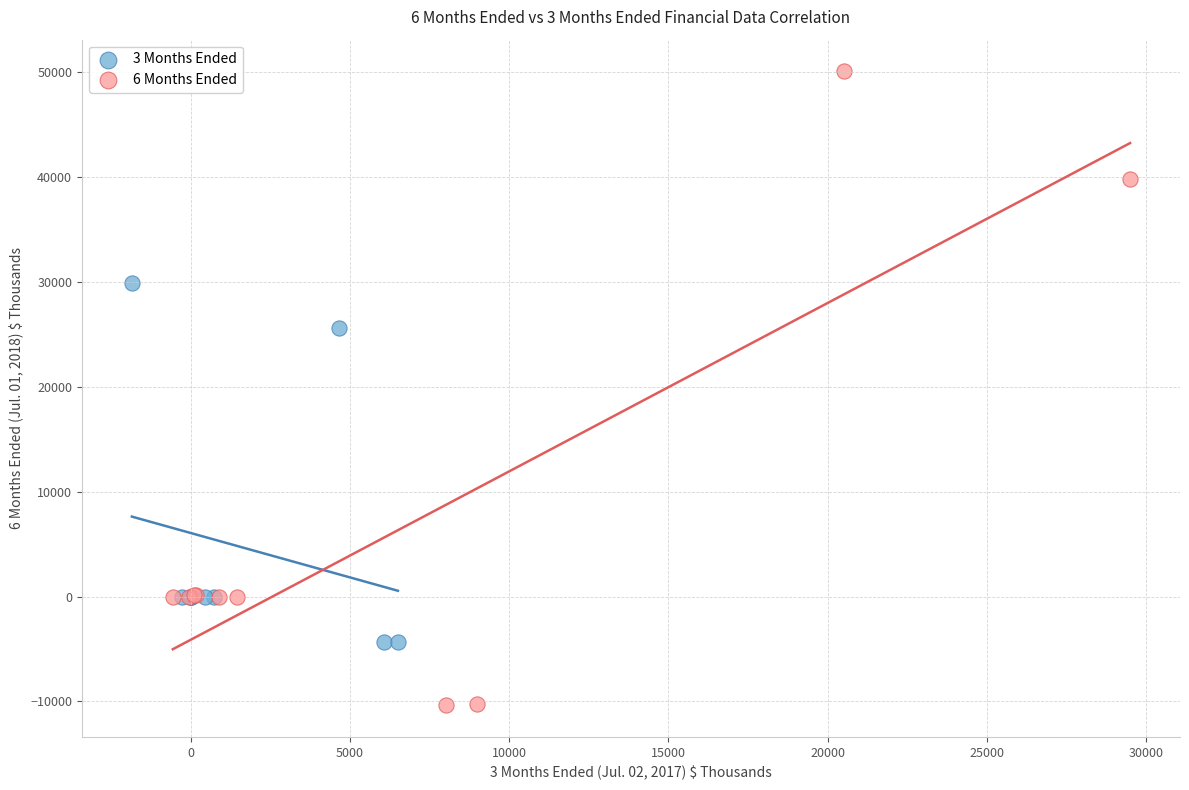

Which series has the widest spread of Y values?

6 Months Ended